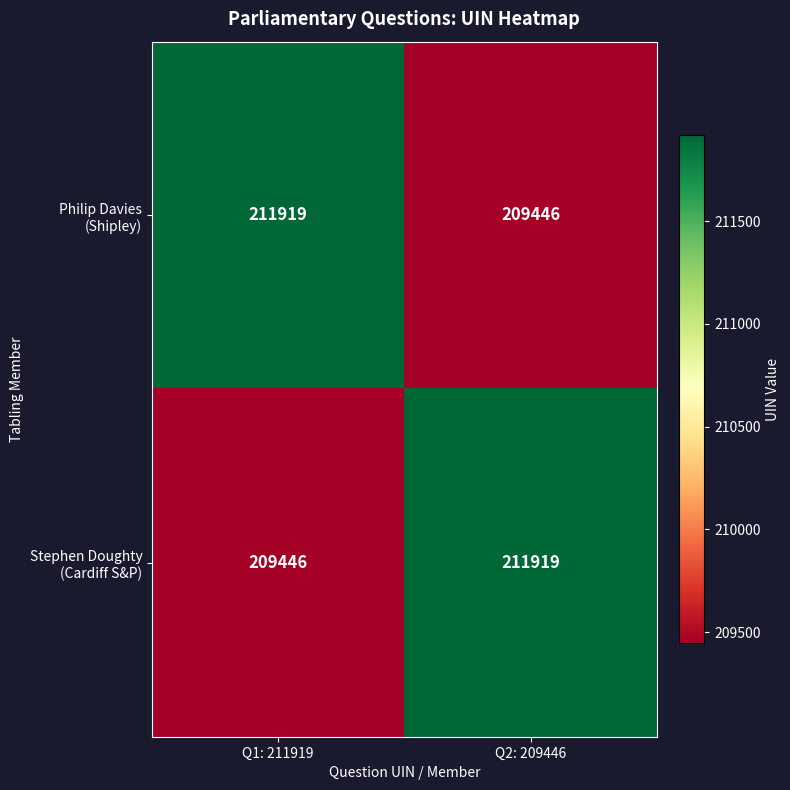

What is the total value across all series at Q2: 209446?

421365